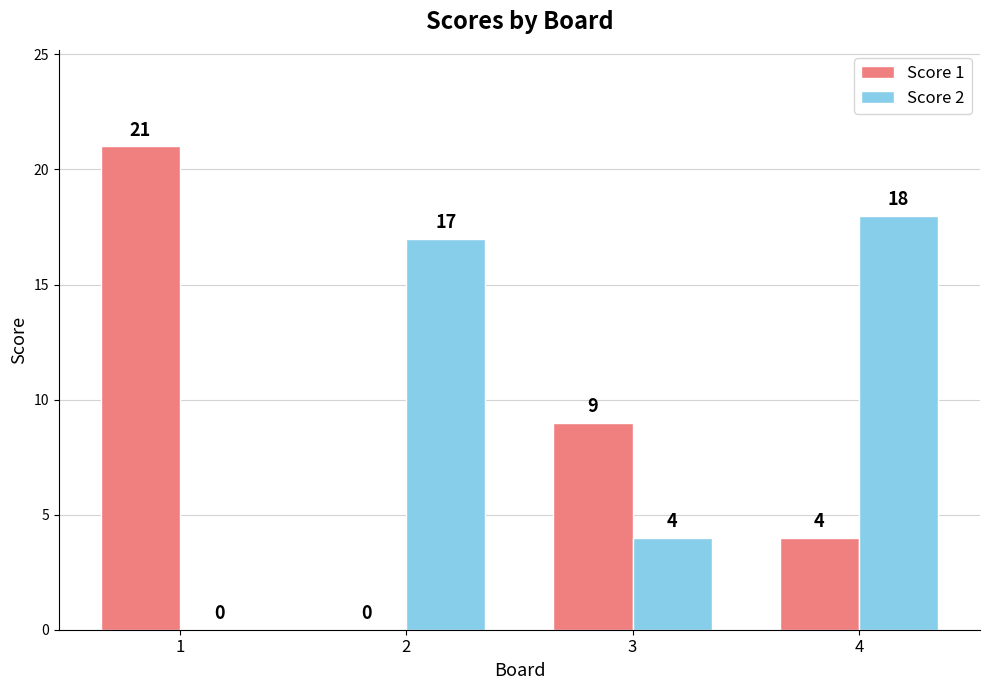

How many groups of bars are there?

4